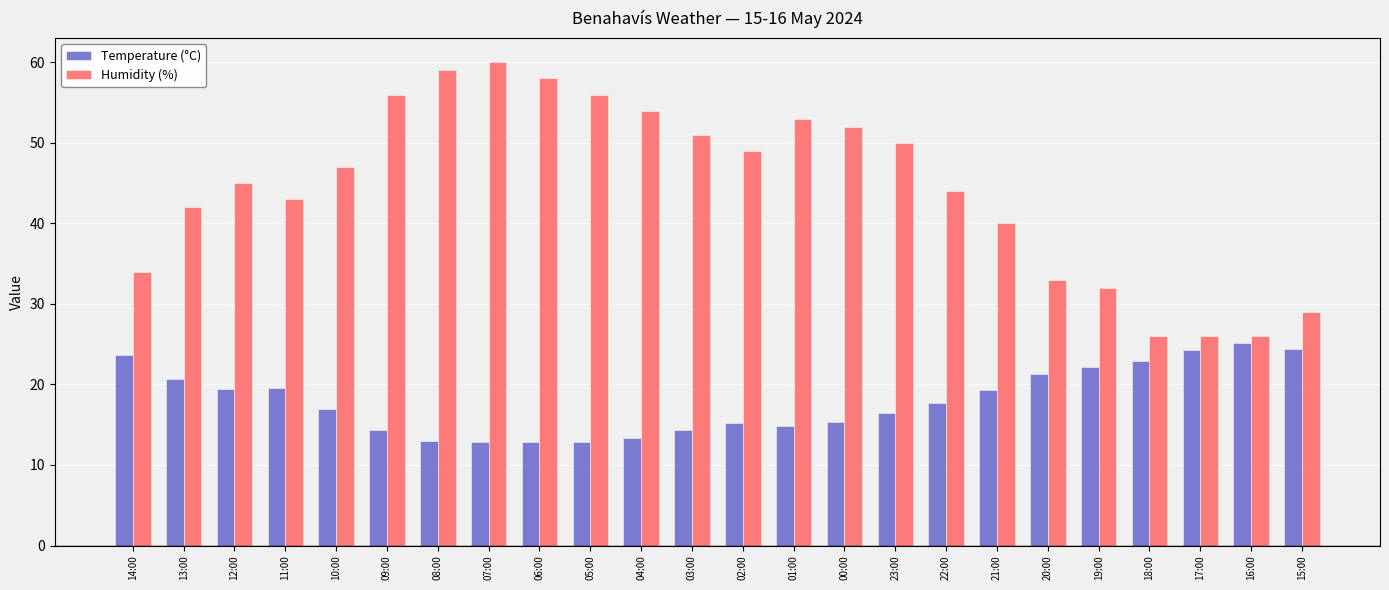

What is the minimum value shown in the chart?

12.8